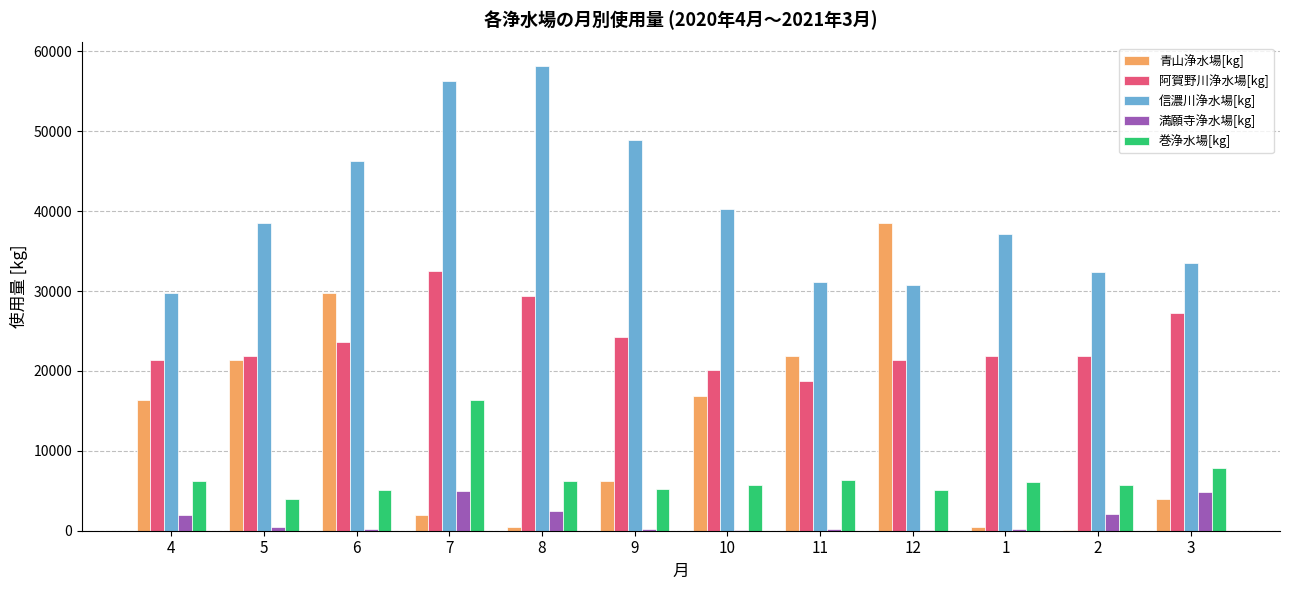

Which category has the highest value across all series?

8